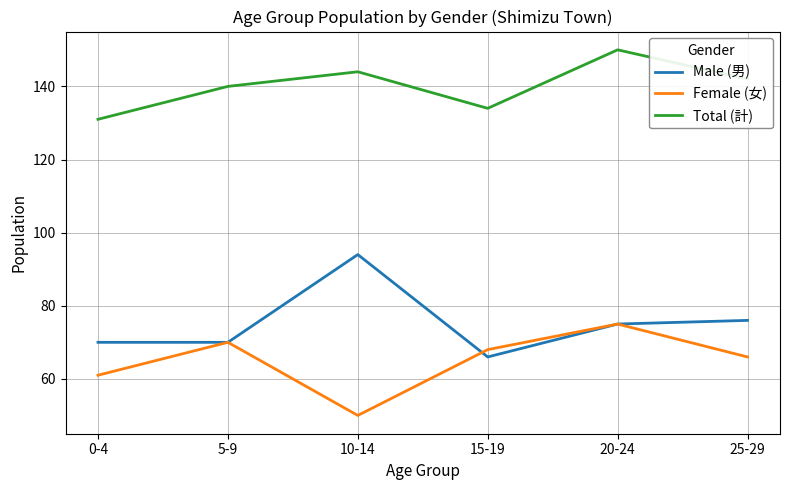

Where is the first local maximum for Female (女)?

5-9